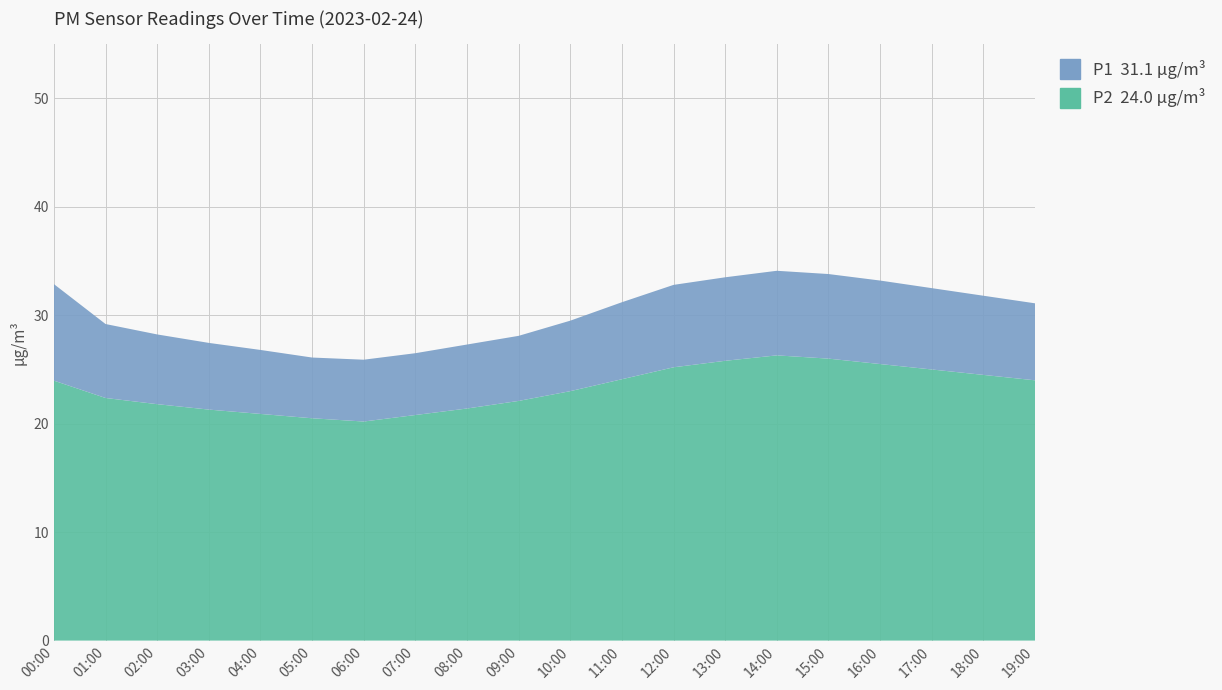

Reading right to left, extract all data points from this chart.

P1: 19:00=31.1	18:00=31.8	17:00=32.5	16:00=33.2	15:00=33.8	14:00=34.1	13:00=33.5	12:00=32.8	11:00=31.2	10:00=29.5	09:00=28.1	08:00=27.3	07:00=26.5	06:00=25.9	05:00=26.1	04:00=26.8	03:00=27.4	02:00=28.2	01:00=29.2	00:00=32.9
P2: 19:00=24.0	18:00=24.5	17:00=25.0	16:00=25.5	15:00=26.0	14:00=26.3	13:00=25.8	12:00=25.2	11:00=24.1	10:00=23.0	09:00=22.1	08:00=21.4	07:00=20.8	06:00=20.2	05:00=20.5	04:00=20.9	03:00=21.3	02:00=21.8	01:00=22.4	00:00=24.0